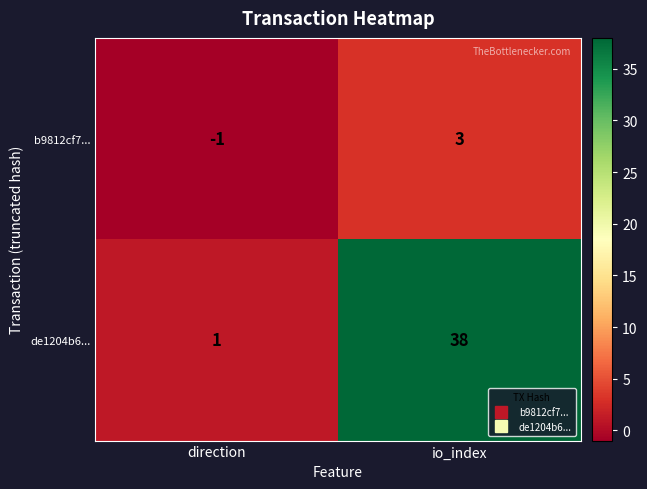

Reading left to right, what are all the values shown in this chart?

b9812cf7...: direction=-1	io_index=3
de1204b6...: direction=1	io_index=38